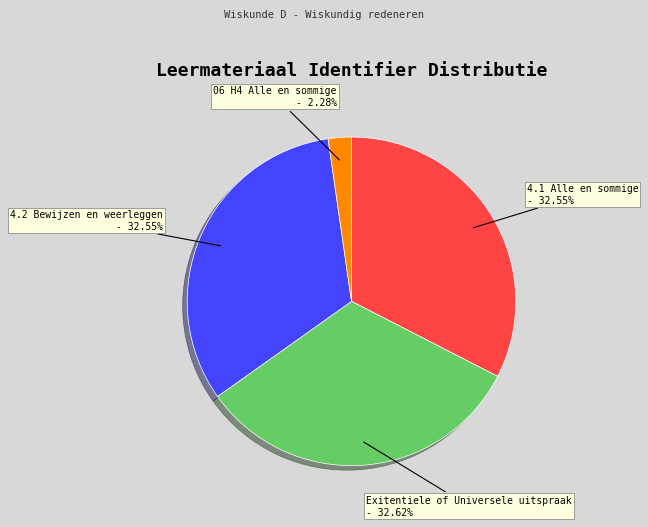

How many slices are in this pie chart?

4